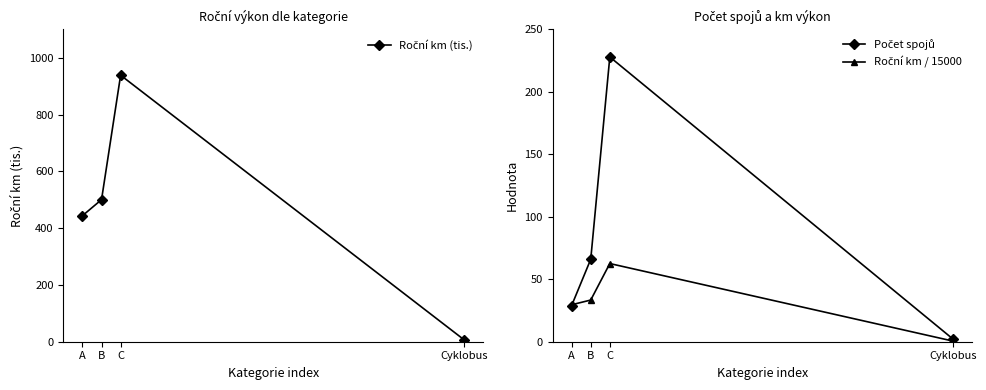

Reading left to right, transcribe all the data shown in this chart.

Roční km (tis.): A=444.0	B=500.5	C=938.8	Cyklobus=7.1
Počet spojů: A=29.0	B=66.0	C=228.0	Cyklobus=2.0
Roční km / 15000: A=29.6	B=33.4	C=62.6	Cyklobus=0.5